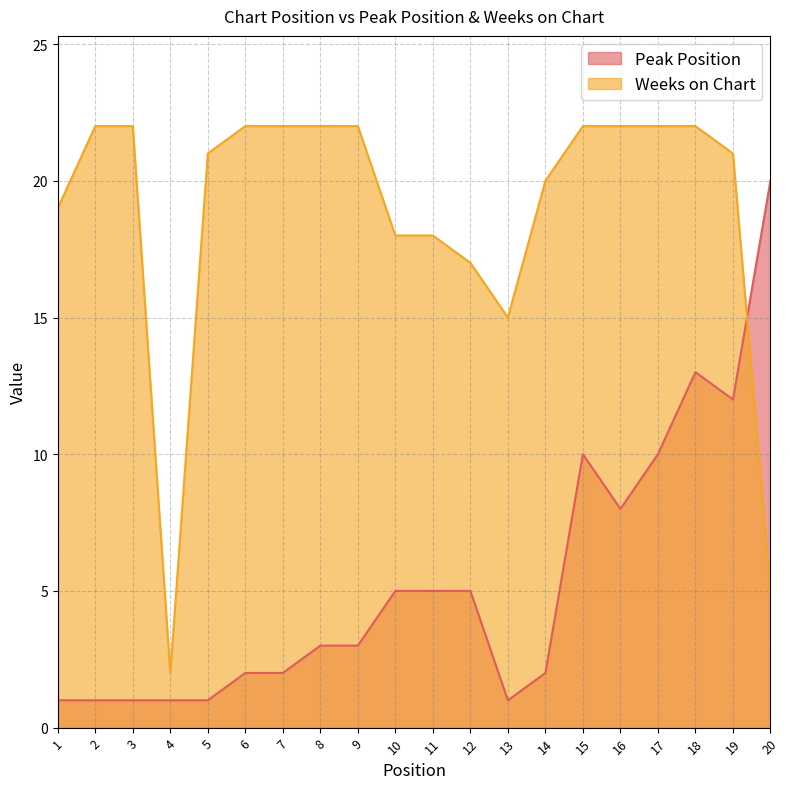

Read the Weeks on Chart value at 9, to the nearest 10.

20